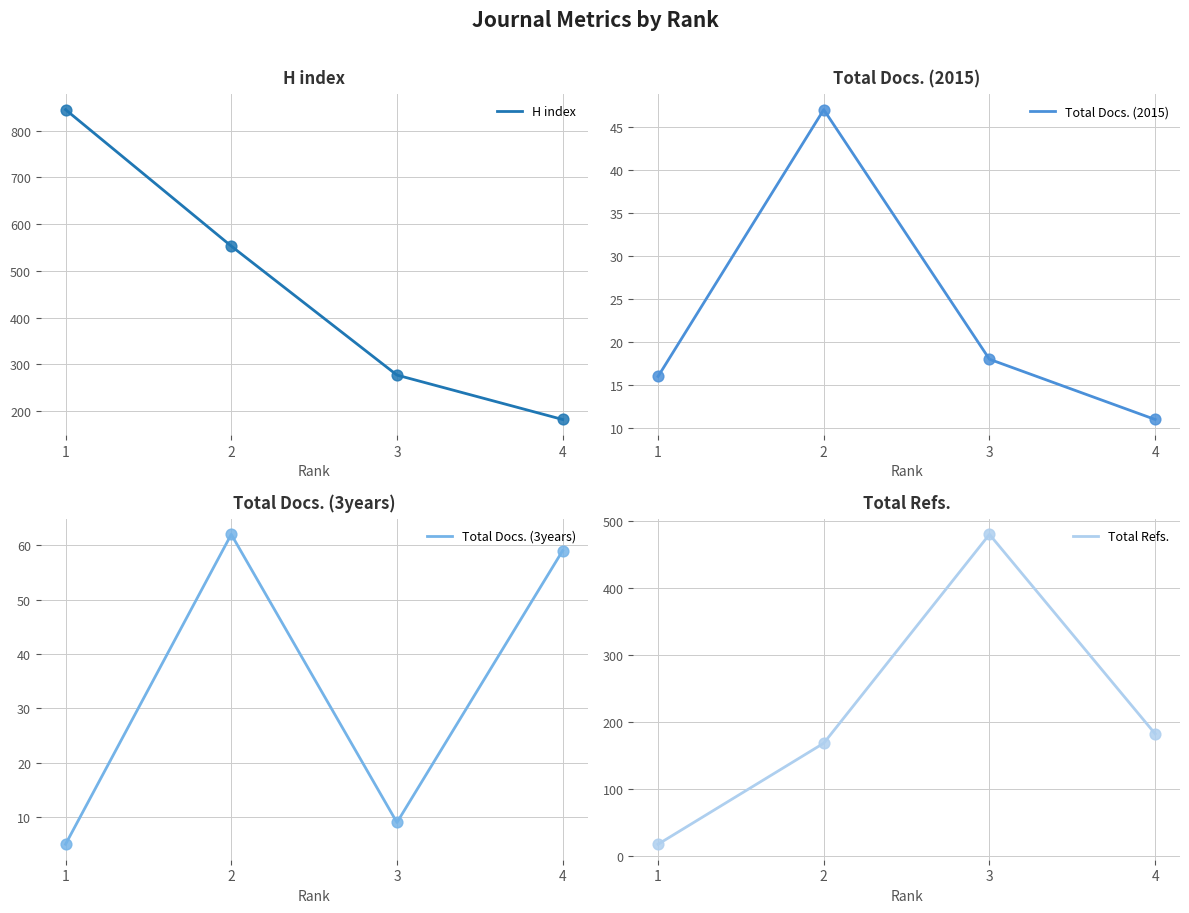

Which series contains the lowest Y value?

Total Docs. (3years)